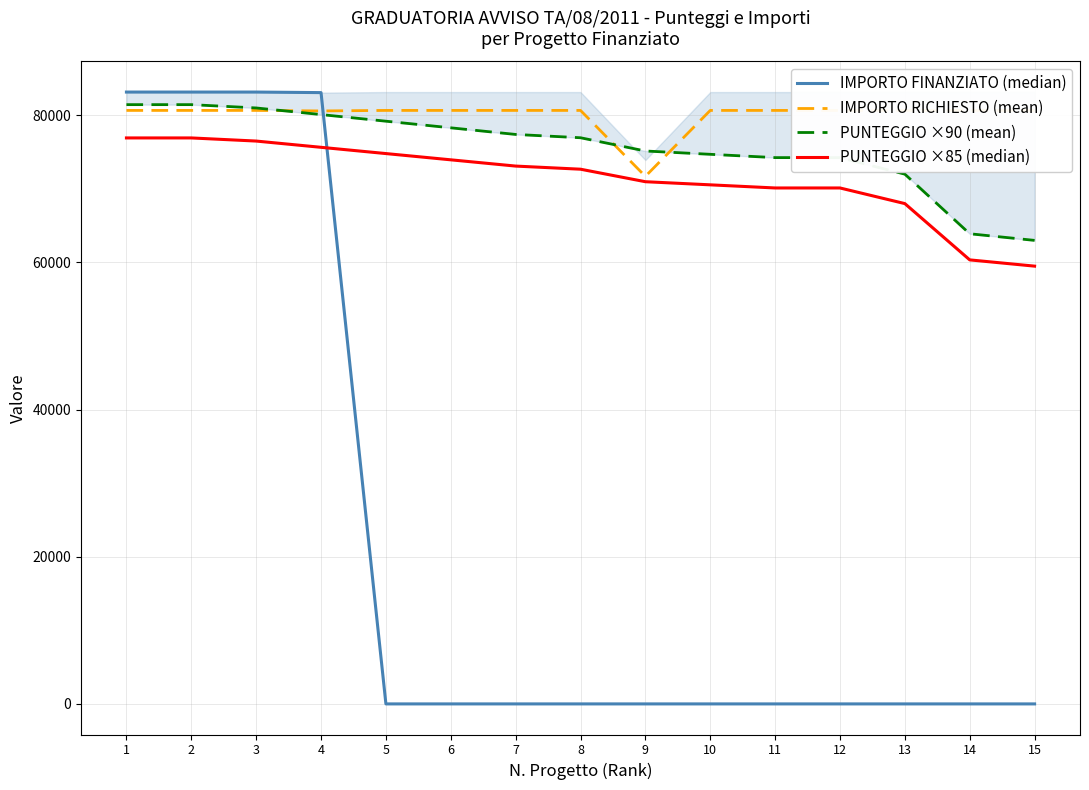

Where does the PUNTEGGIO ×85 (median) series first go above 72675?

1